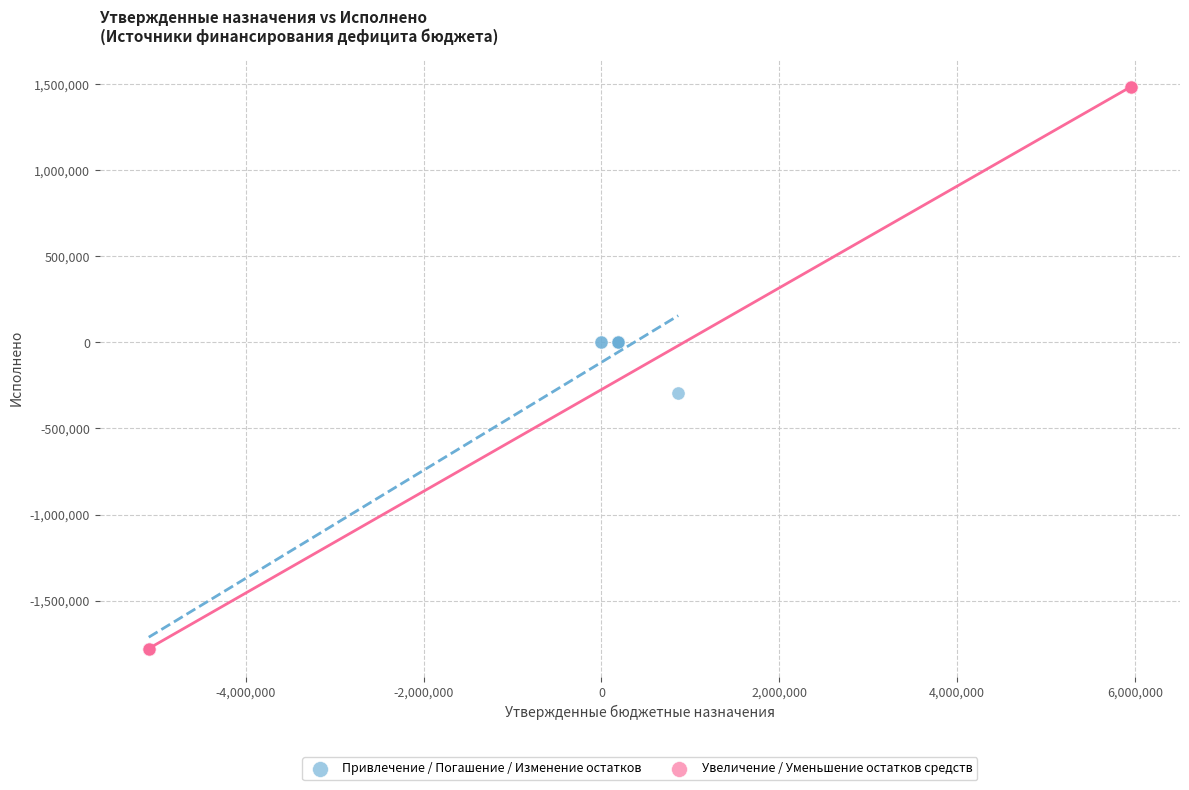

Which series has the widest spread of Y values?

Увеличение / Уменьшение остатков средств